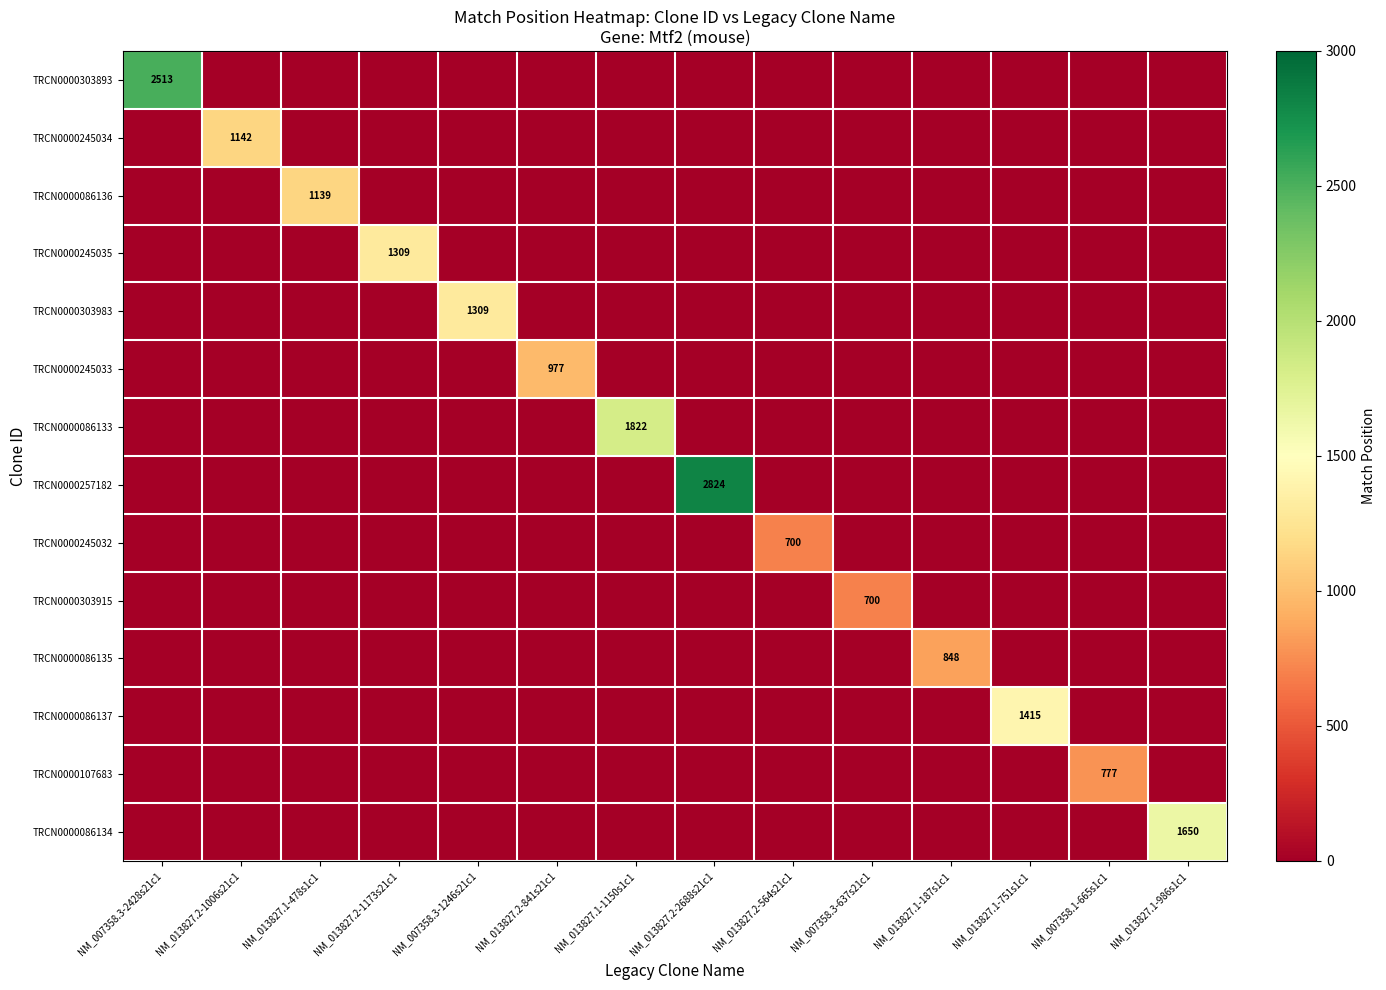

Rank the categories by TRCN0000086137 value from highest to lowest.

NM_013827.1-751s1c1, NM_007358.3-2428s21c1, NM_013827.2-1006s21c1, NM_013827.1-478s1c1, NM_013827.2-1173s21c1, NM_007358.3-1246s21c1, NM_013827.2-841s21c1, NM_013827.1-1150s1c1, NM_013827.2-2688s21c1, NM_013827.2-564s21c1, NM_007358.3-637s21c1, NM_013827.1-187s1c1, NM_007358.1-665s1c1, NM_013827.1-986s1c1